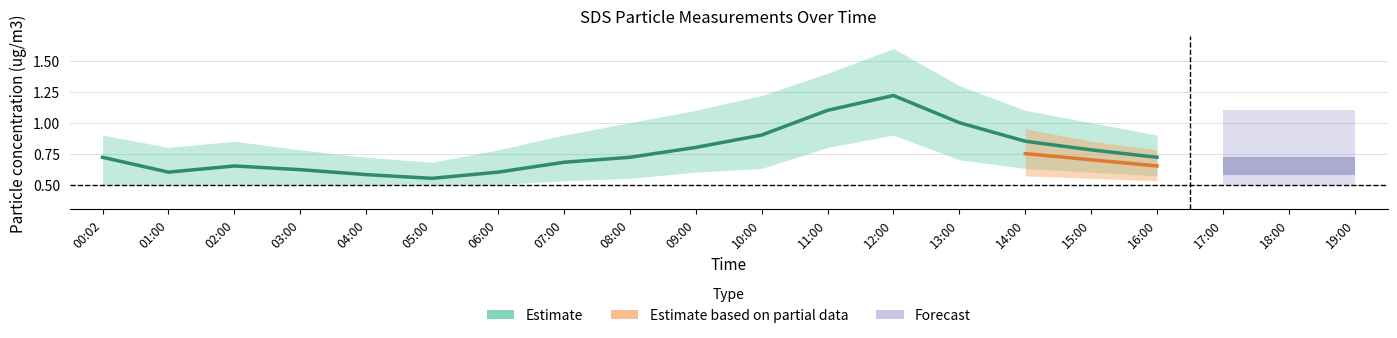

At which label is SDS_P1_mid closest to 0?

05:00